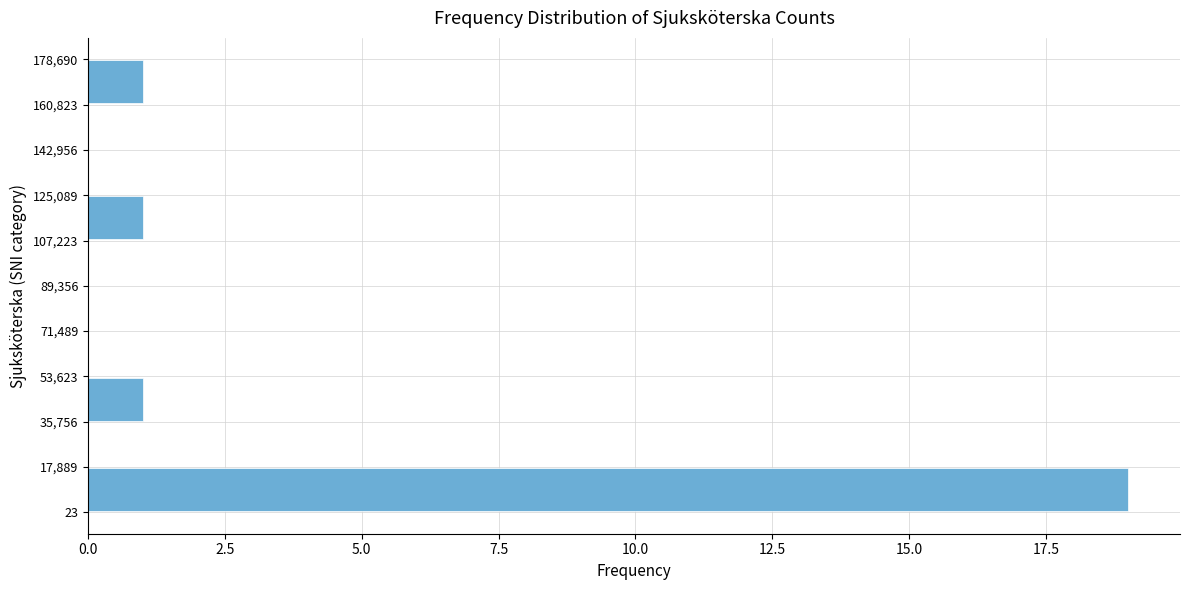

Reading bottom to top, transcribe this chart: for each bar, give the range it covers on the y-axis and its length. The values are not printed on the chart, so give them approximately, as read against the axis.

23 to 17,889: 19
17,889 to 35,756: 0
35,756 to 53,623: 1
53,623 to 71,489: 0
71,489 to 89,356: 0
89,356 to 107,223: 0
107,223 to 125,089: 1
125,089 to 142,956: 0
142,956 to 160,823: 0
160,823 to 178,690: 1